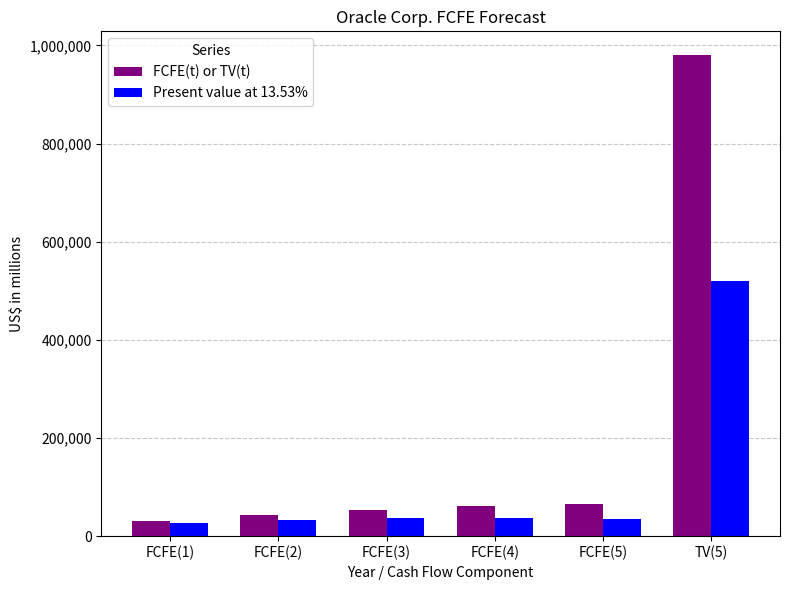

What is the value of the Present value at 13.53% bar at the 2nd from the left?

32848